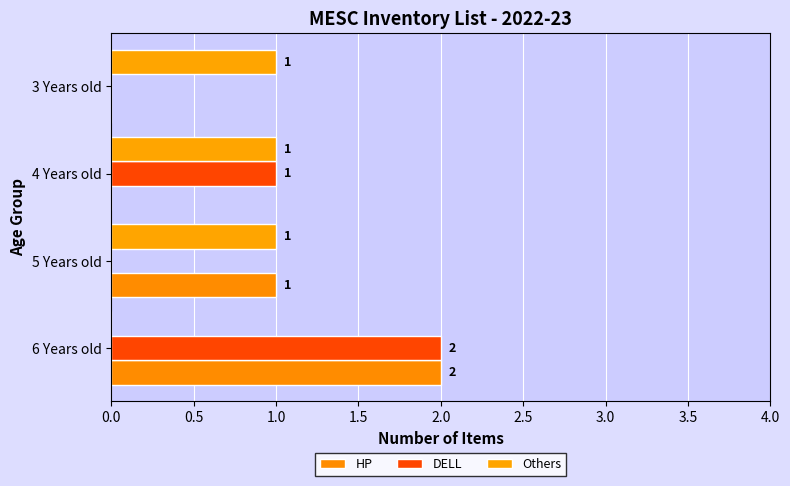

What is the difference between the second highest and second lowest values in the HP series?

1